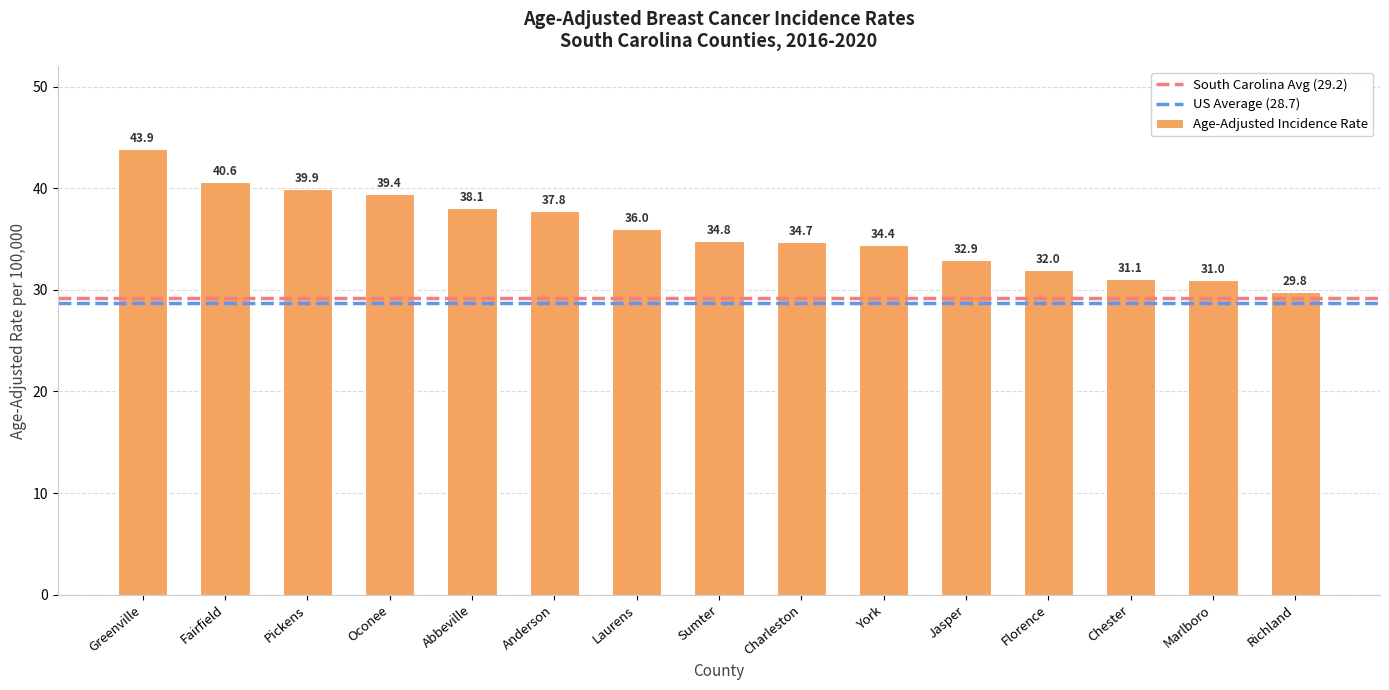

At which label does the data first exceed 34?

Greenville